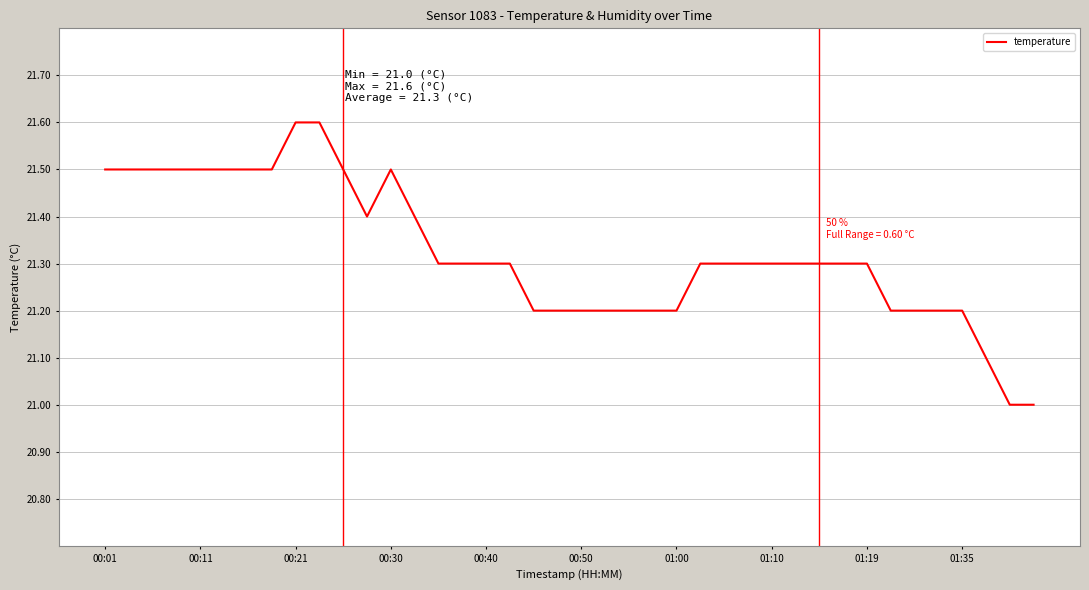

How many distinct data groups are displayed?

1